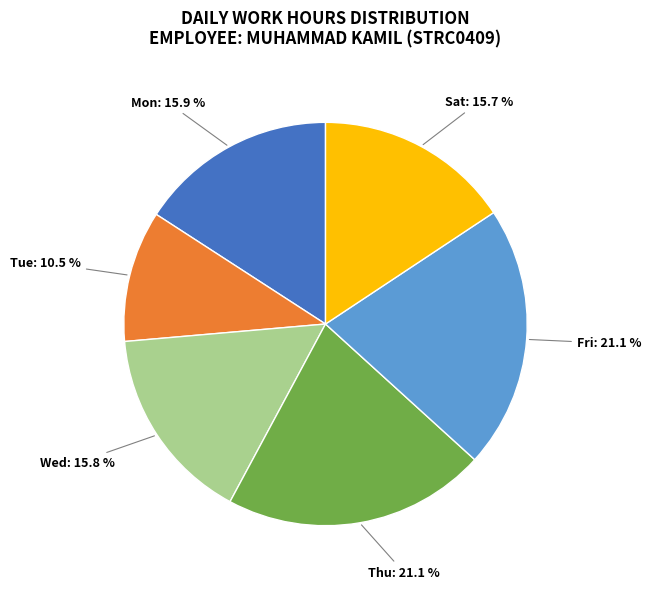

Which category has the smallest portion of the pie?

Tue